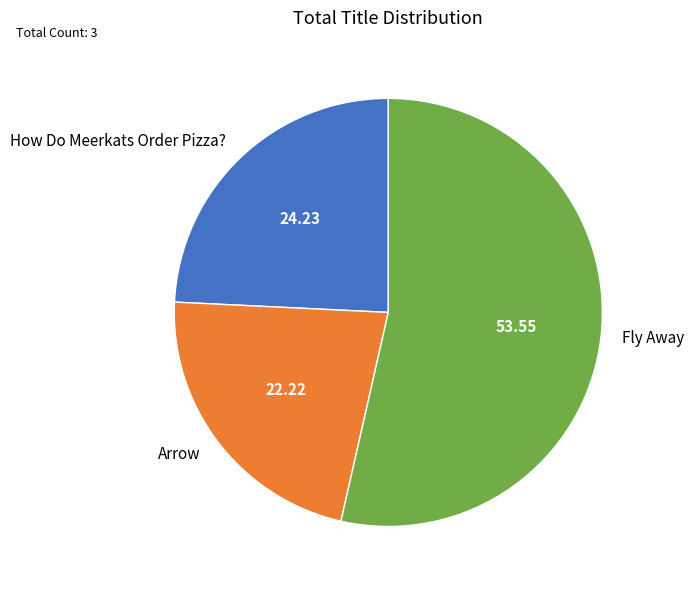

Is there any slice that represents more than half of the pie?

Yes